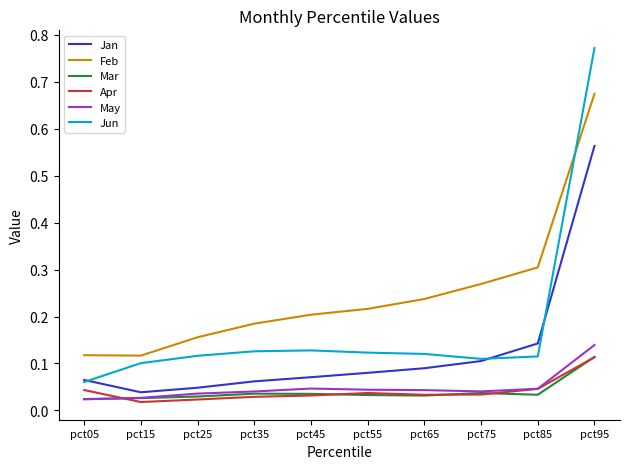

Which category has the highest value in the Jan series?

pct95